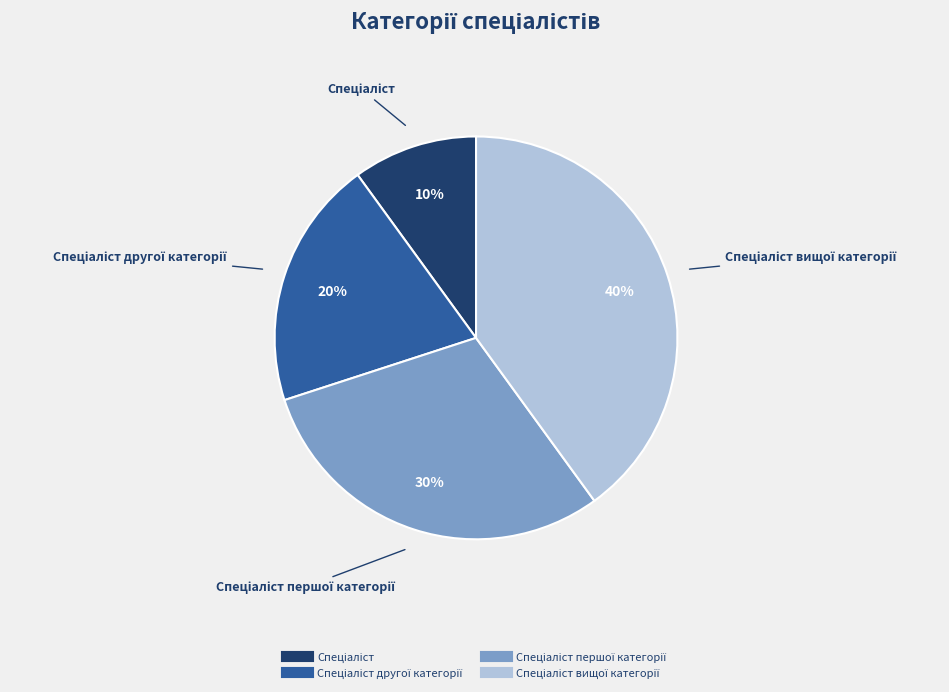

To the nearest percent, what is the average slice percentage?

25%